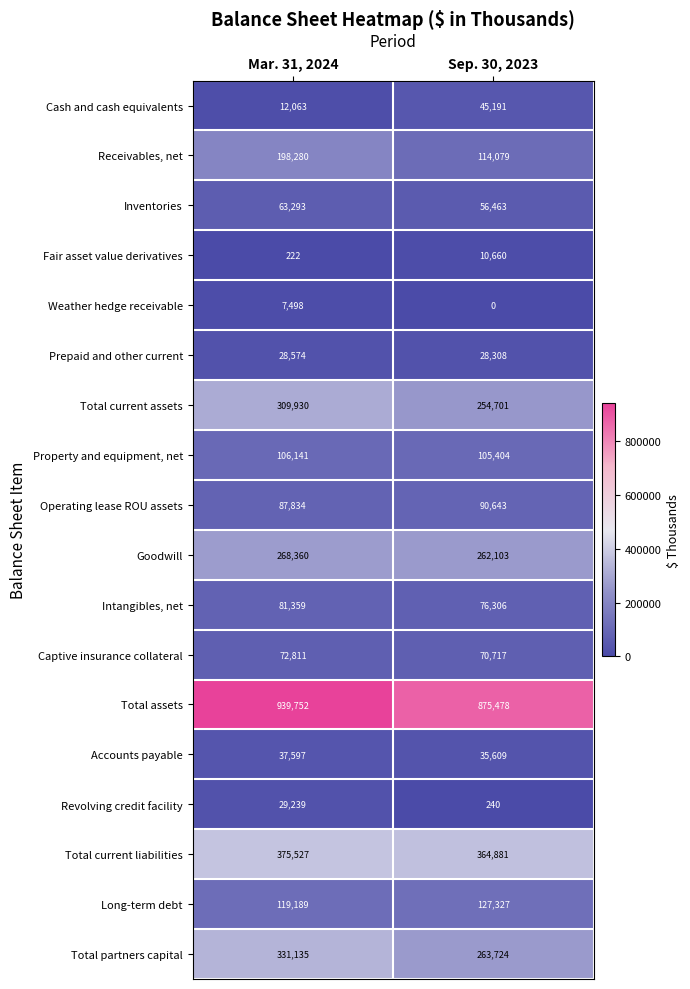

What is the difference between the Property and equipment, net values at Mar. 31, 2024 and Sep. 30, 2023?

737